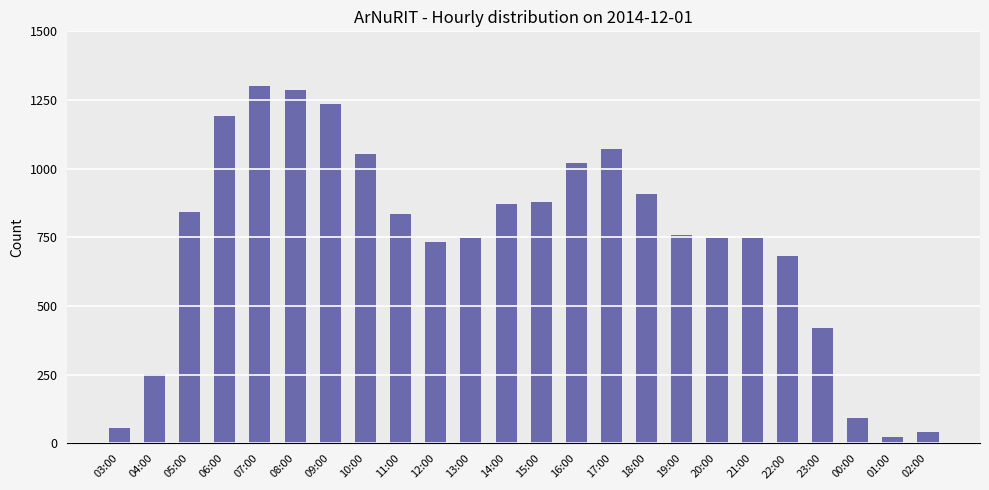

How many bars are there in total?

24